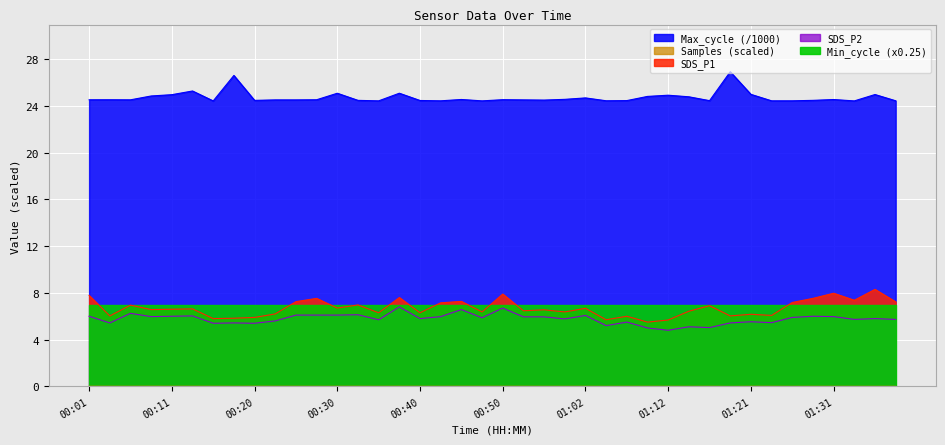

At which label is Samples closest to 0?

01:19